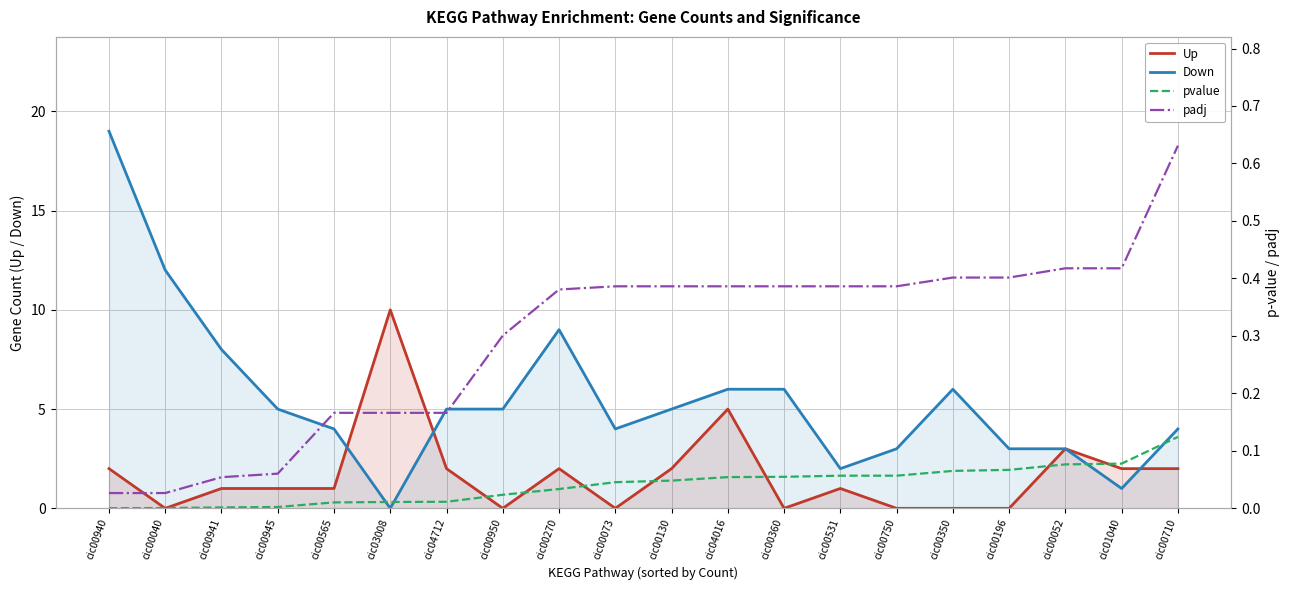

Which label corresponds to the smallest value in the chart?

cic00040